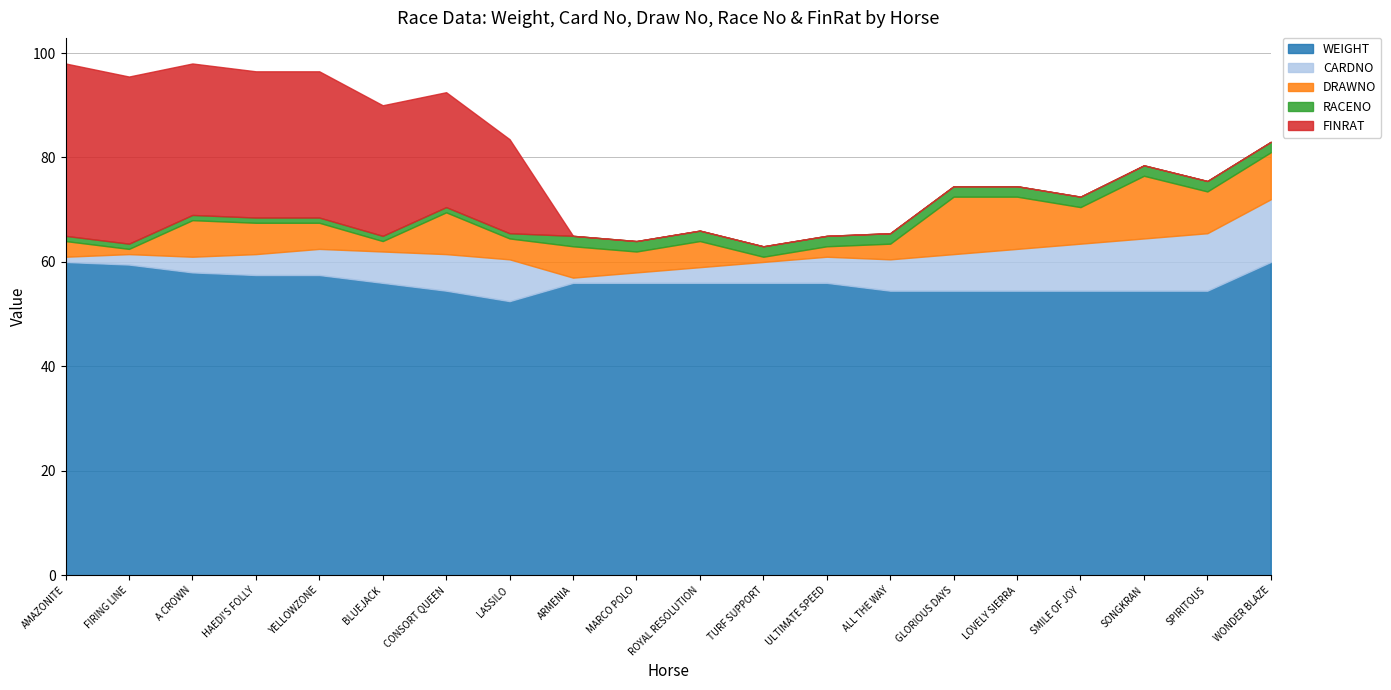

What is the total value across all series at GLORIOUS DAYS?

74.5